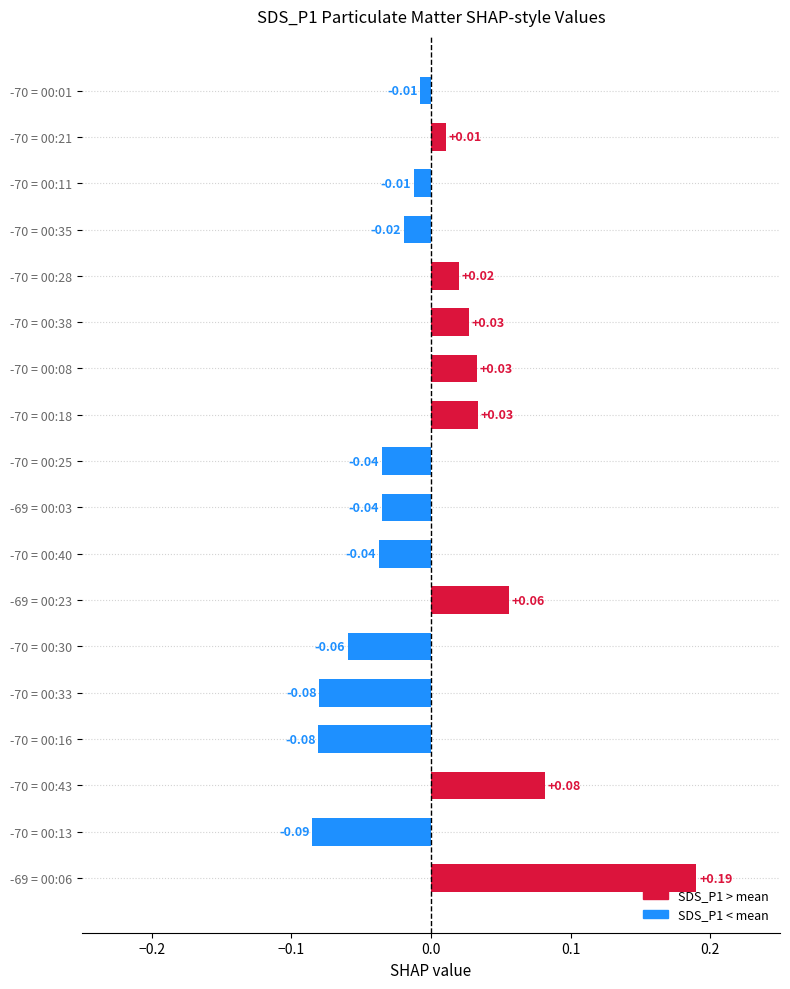

What is the difference between the maximum and minimum values?

0.3